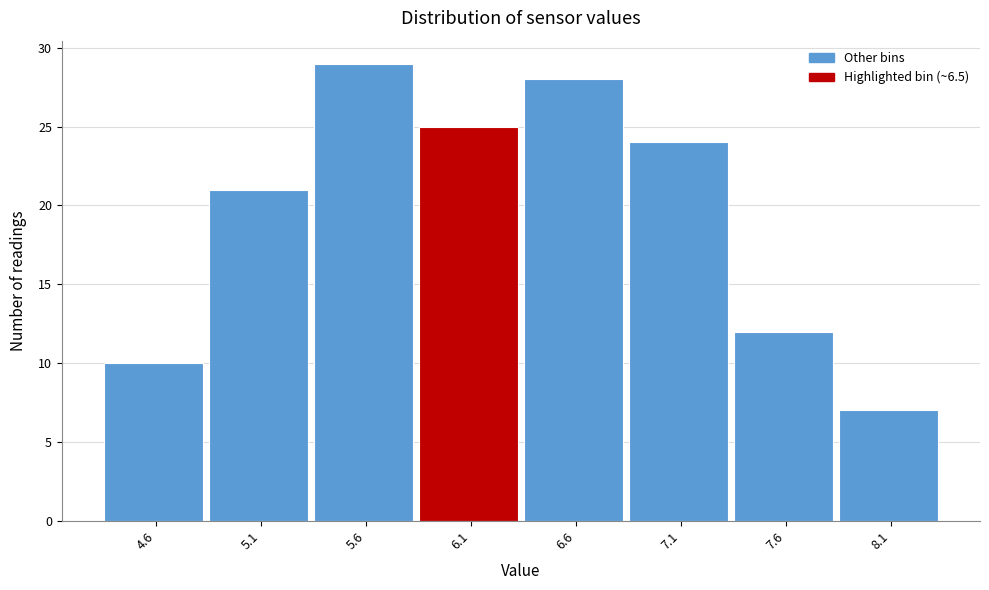

Reading left to right, what are all the values shown in this chart?

4.6=10	5.1=21	5.6=29	6.1=25	6.6=28	7.1=24	7.6=12	8.1=7